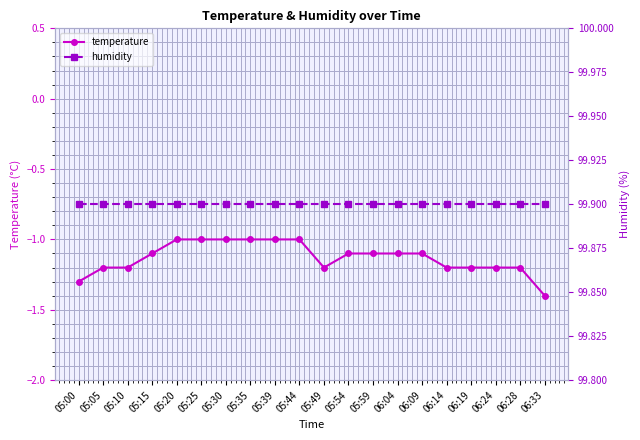

Where is temperature nearest to the value -1?

05:20